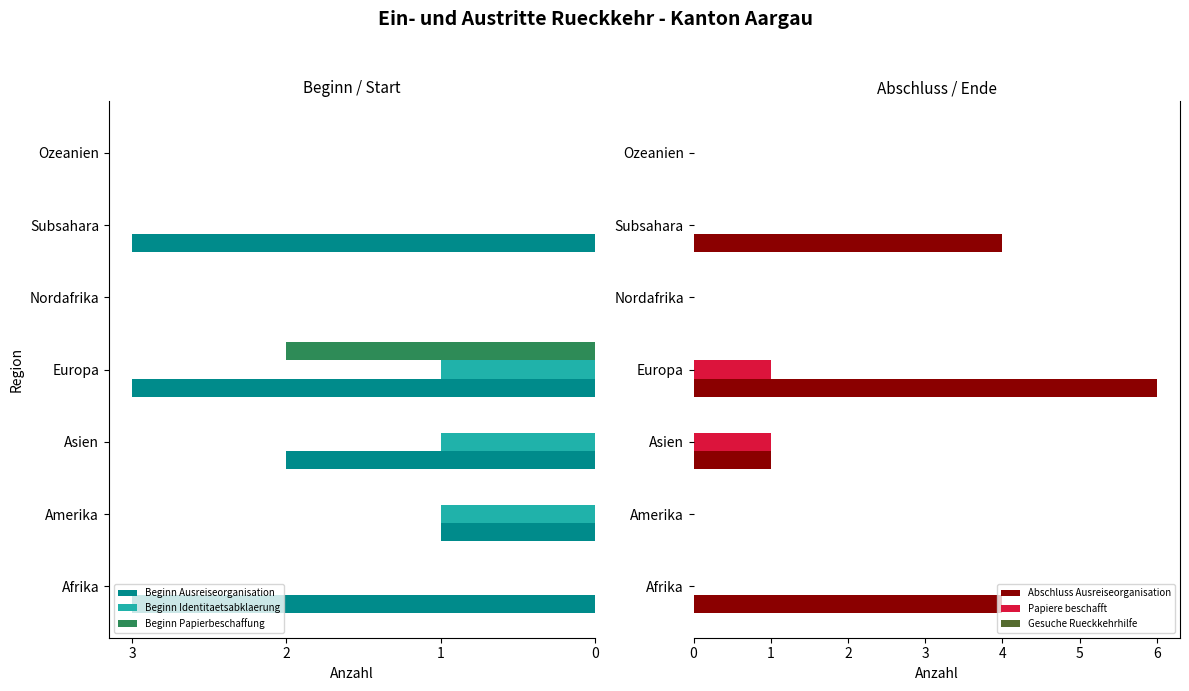

The Beginn Papierbeschaffung series shows 1 at Ozeanien. True or false?

False